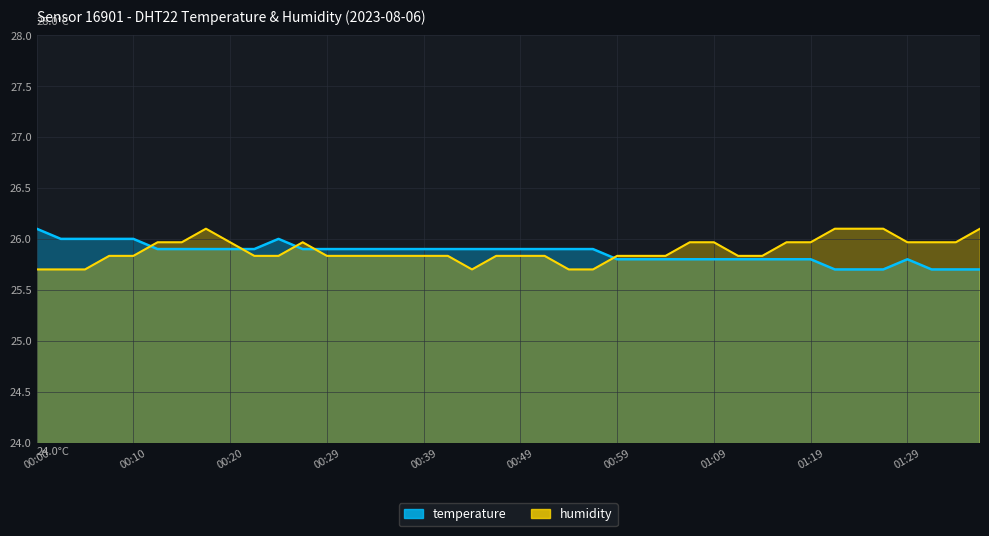

At which category does humidity reach its first local peak?

00:17